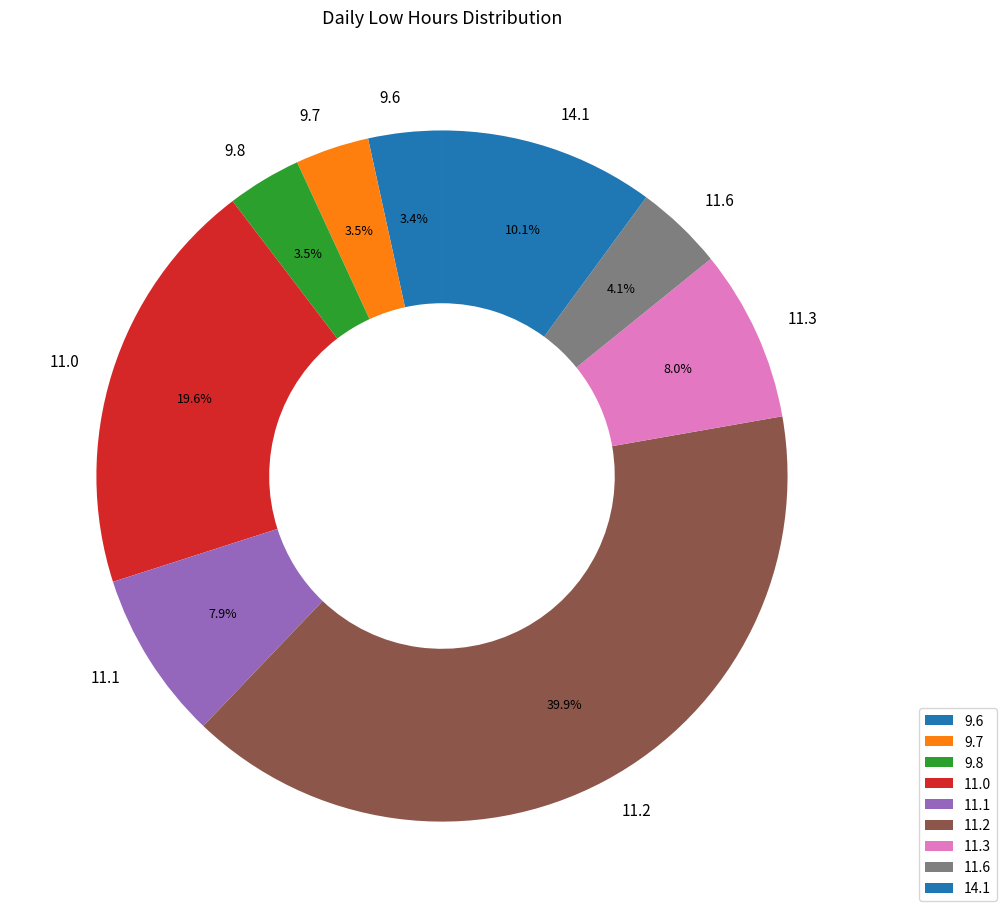

Between 11.3 and 9.6, which is larger?

11.3